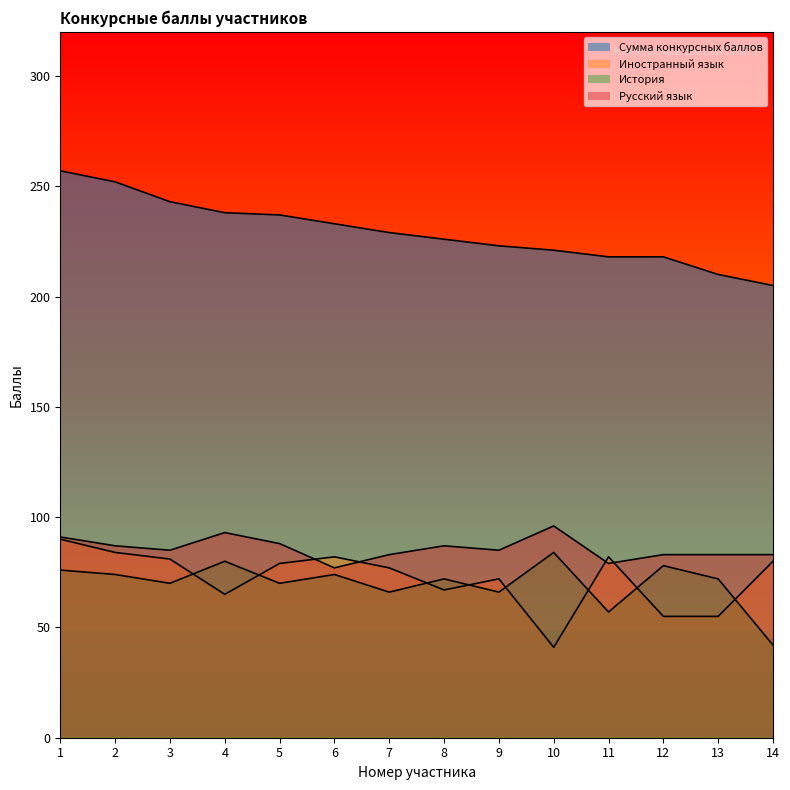

Which series has the largest total across all categories?

Сумма конкурсных баллов